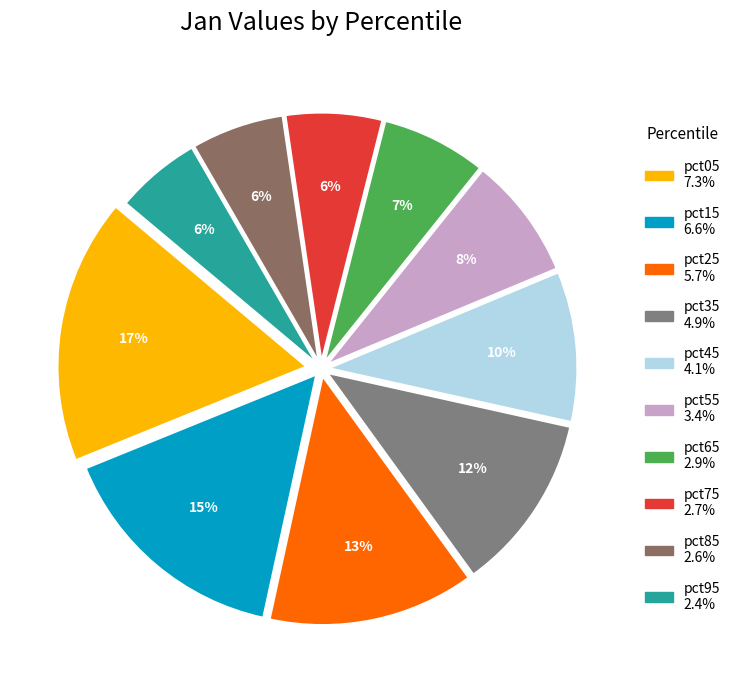

How many segments does this pie chart have?

10